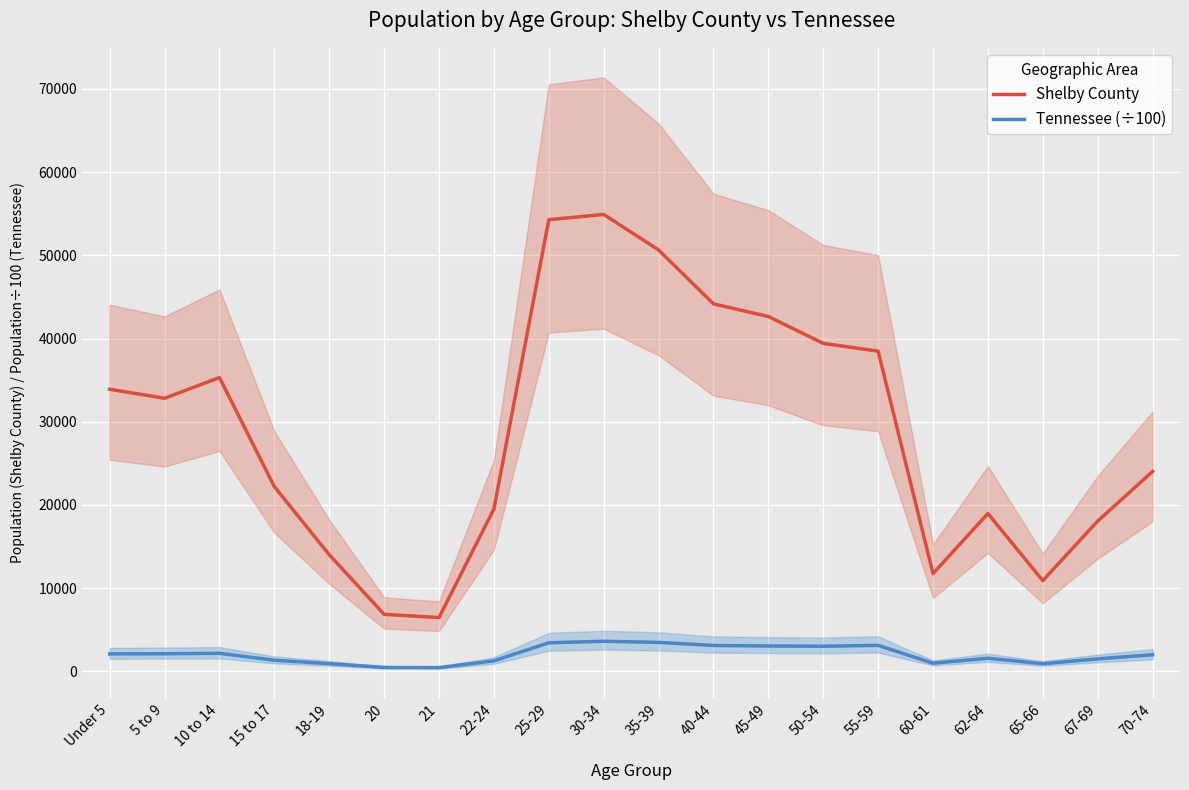

Count the number of categories in the chart.

20